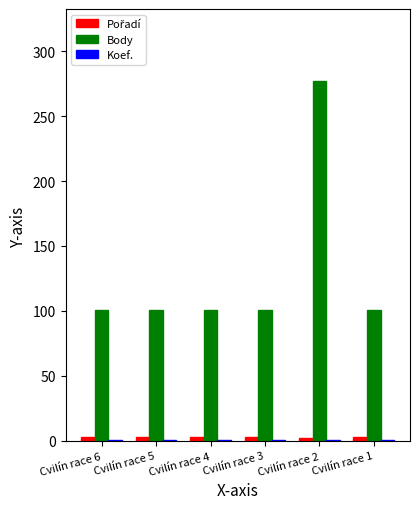

Which series has the widest spread of values?

Body